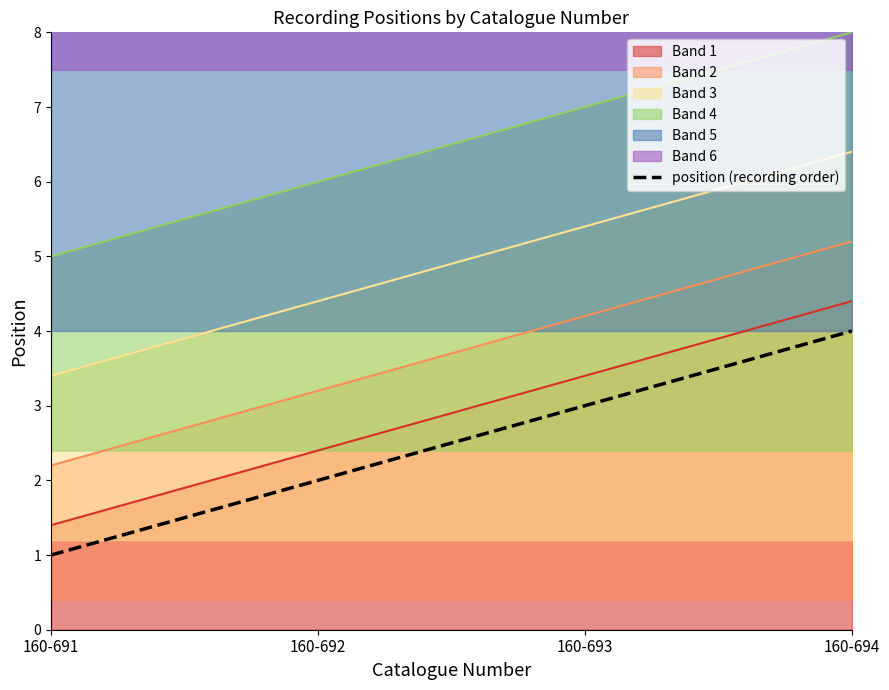

What is the value of the 2nd point from the left?

2